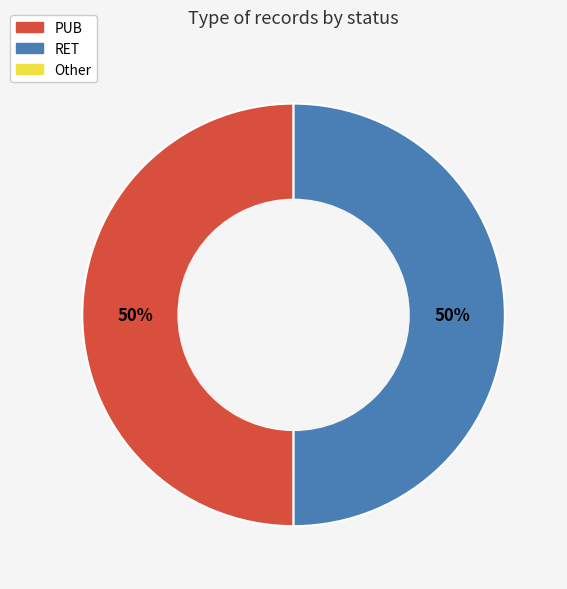

To the nearest percent, what is the average slice percentage?

50%